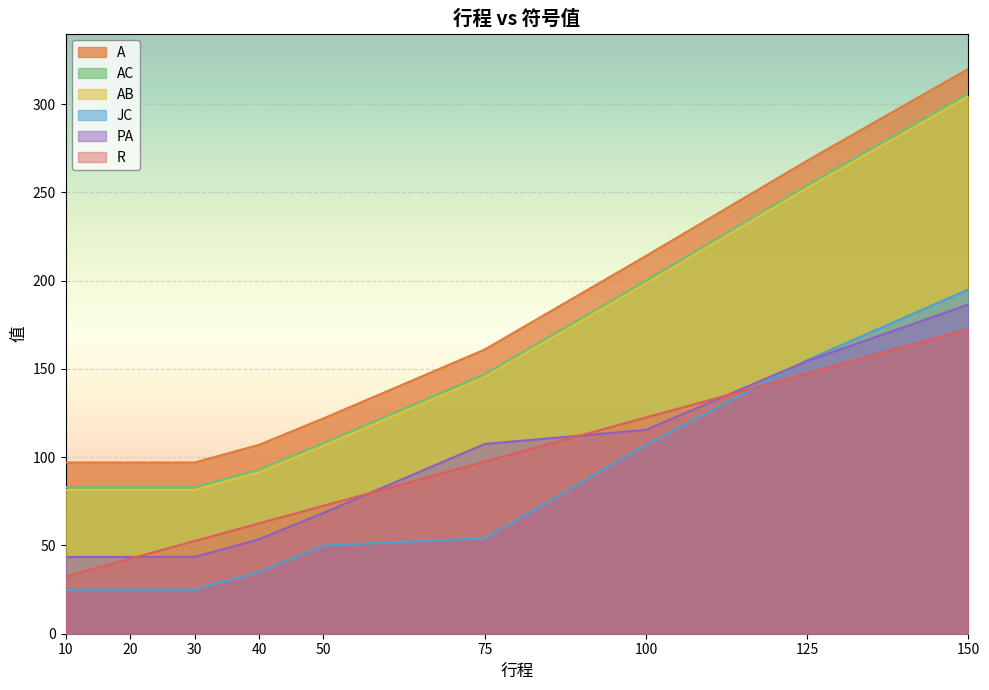

What is the minimum value shown in the chart?

25.0